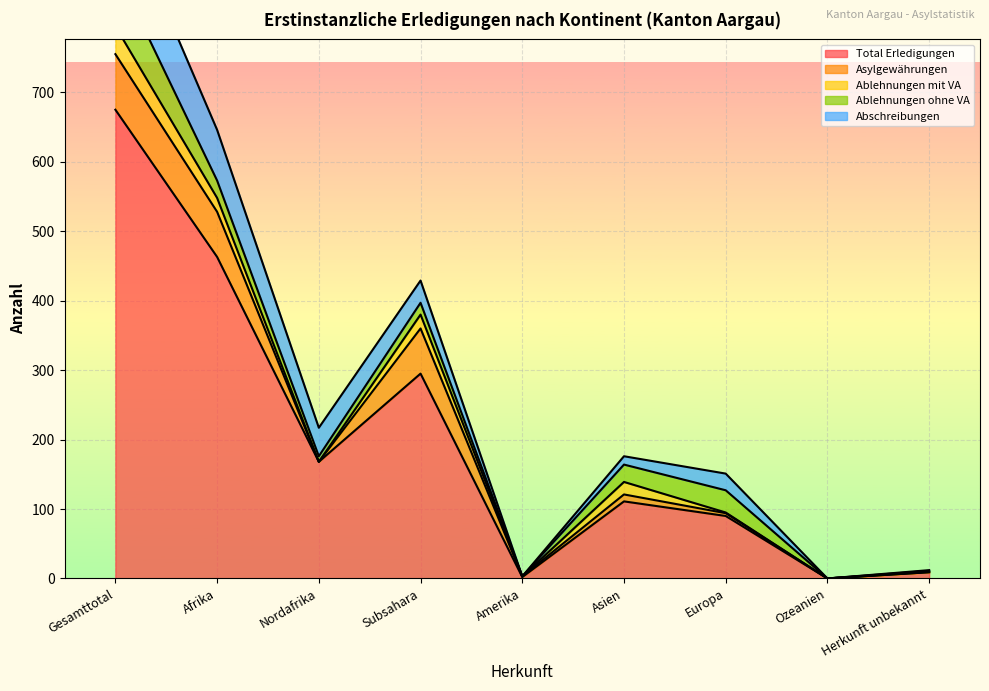

How many lines are shown in the chart?

5